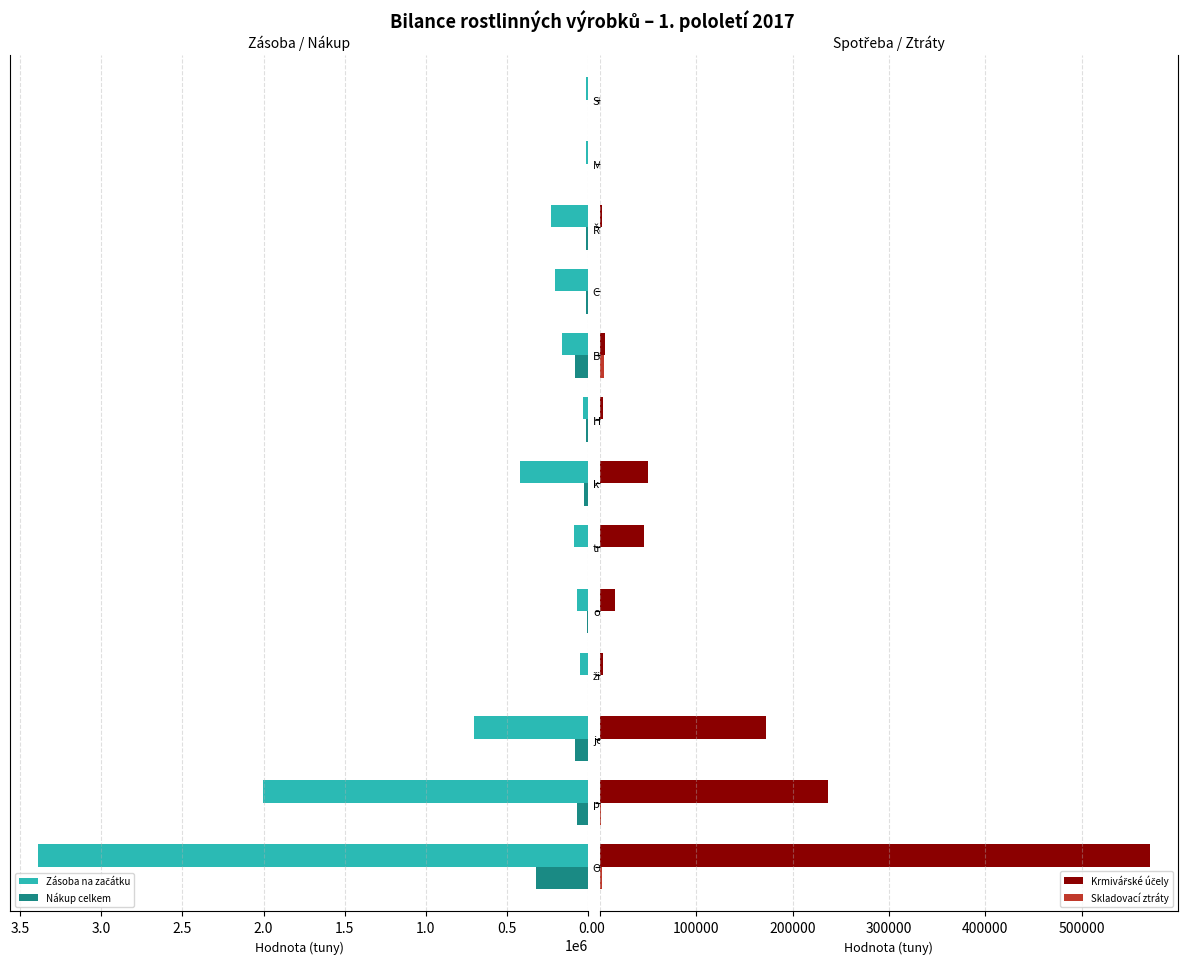

What is the average value of the Skladovací ztráty series?

731.9